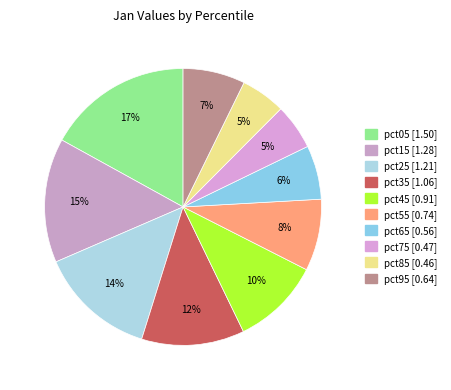

How many segments does this pie chart have?

10